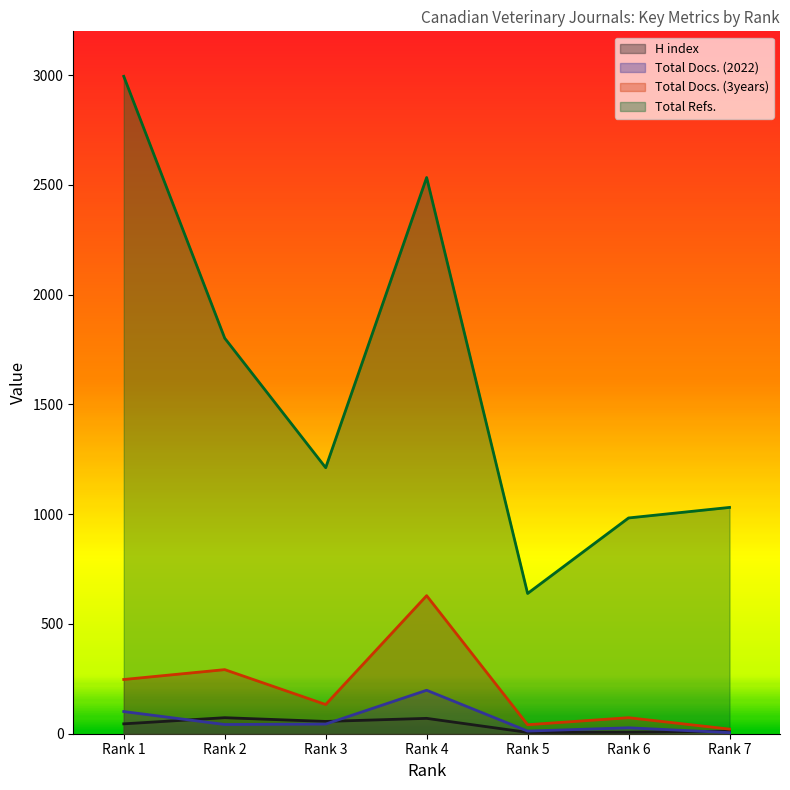

How many lines are shown in the chart?

4